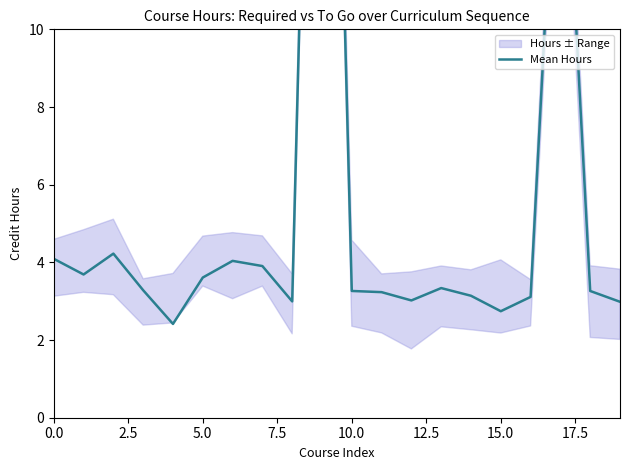

What is the greatest value displayed?

32.7